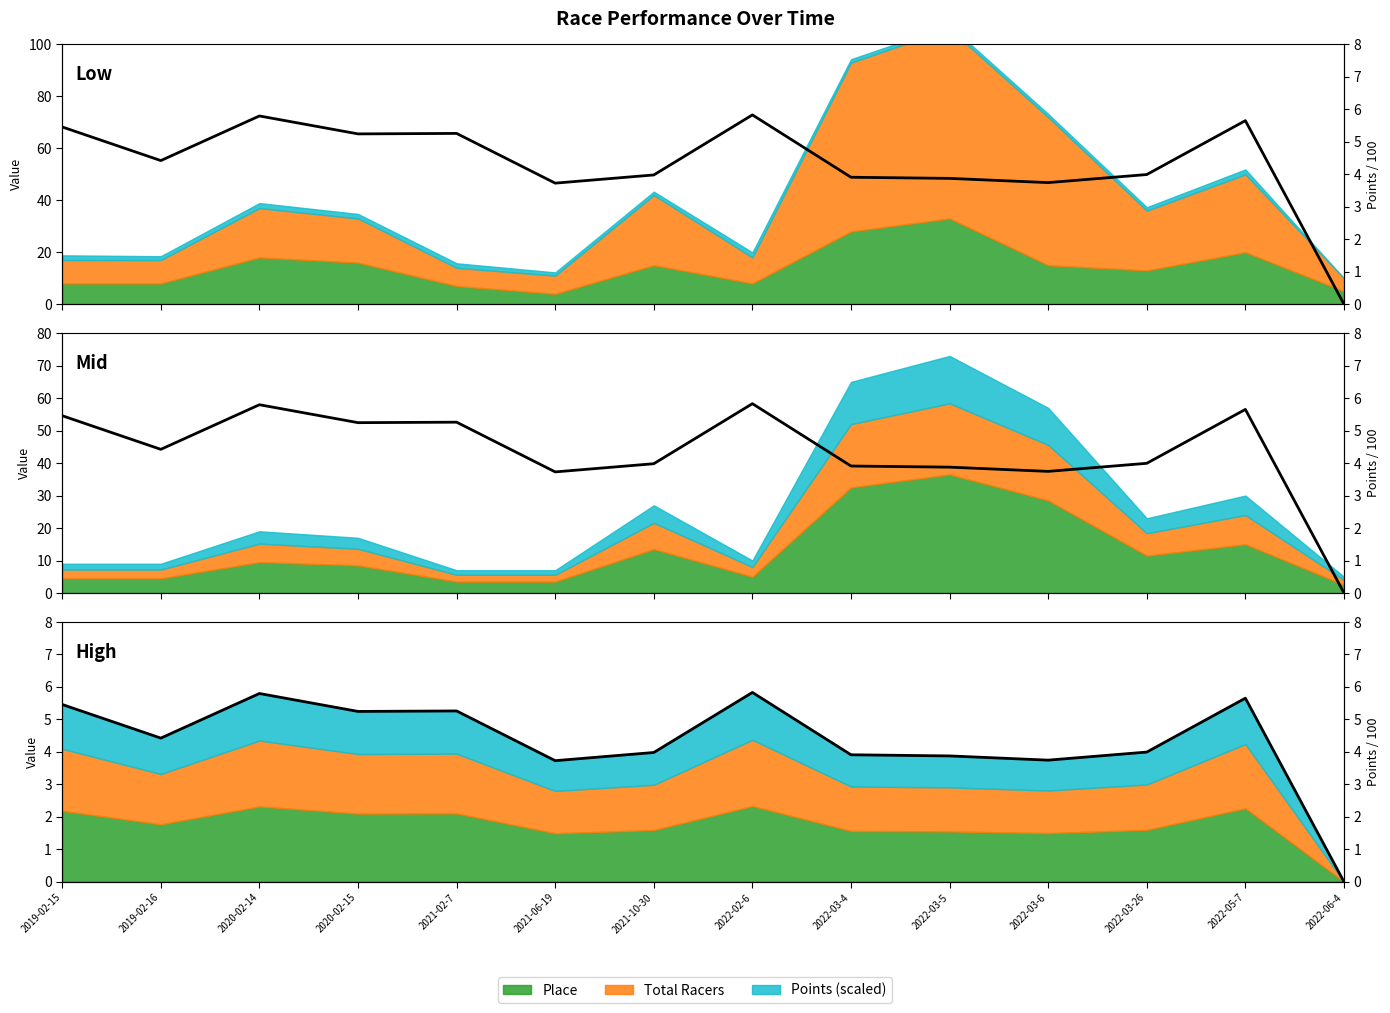

Reading left to right, what are all the values shown in this chart?

5.5	4.4	5.8	5.2	5.3	3.7	4.0	5.8	3.9	3.9	3.7	4.0	5.7	0.0